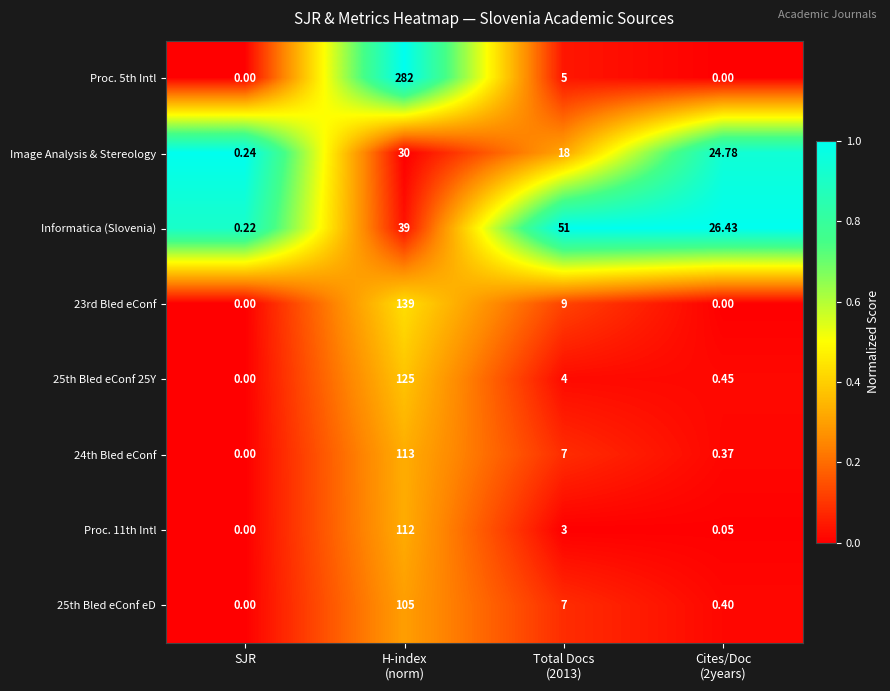

Which label corresponds to the smallest value in the chart?

SJR